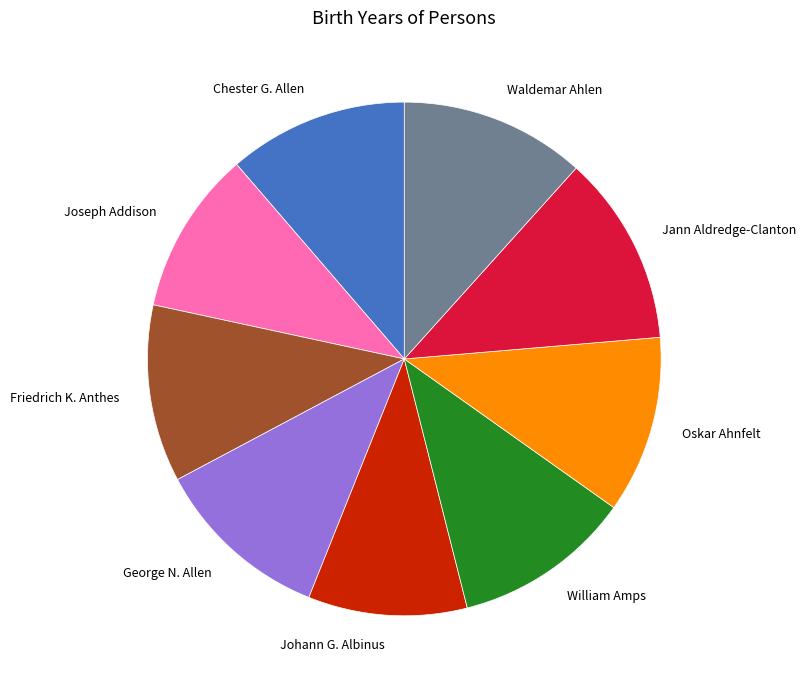

True or false: Friedrich K. Anthes accounts for 17% of the total.

False